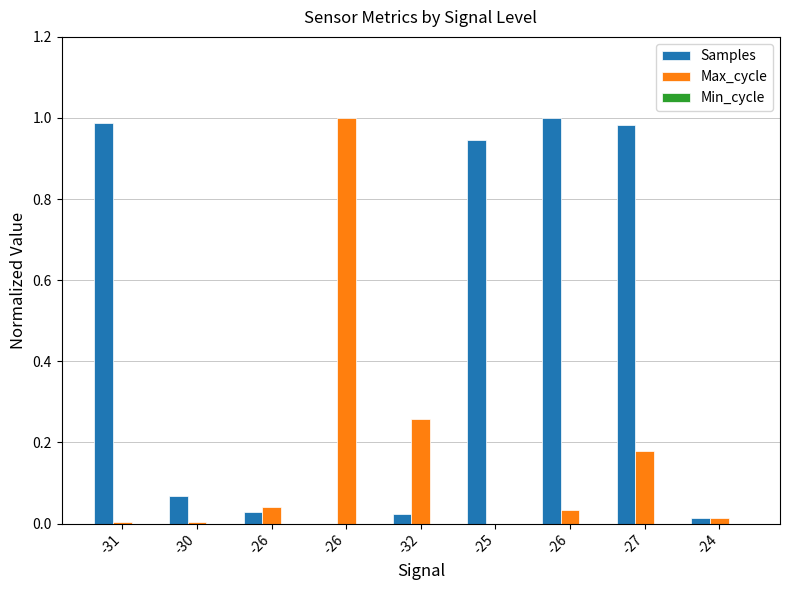

How many values in the Samples series exceed 0?

8